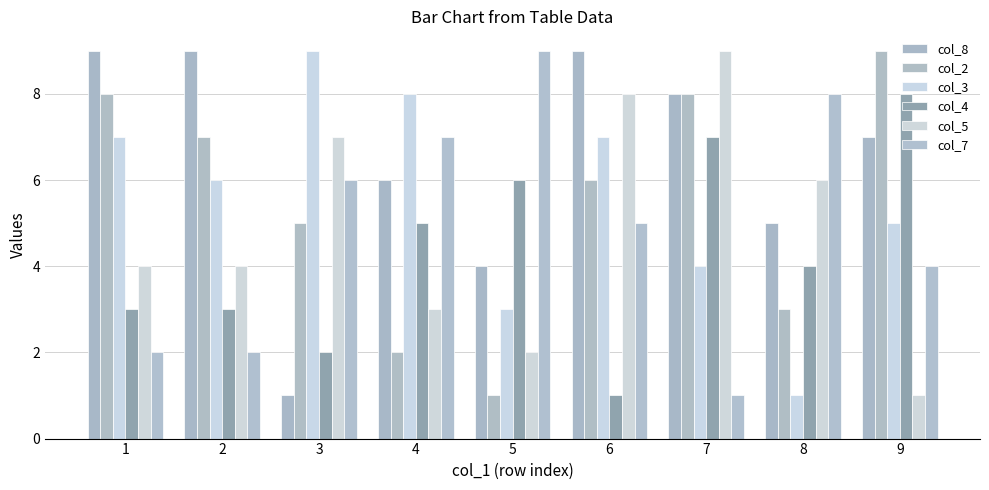

At how many categories does at least one series exceed 1?

9